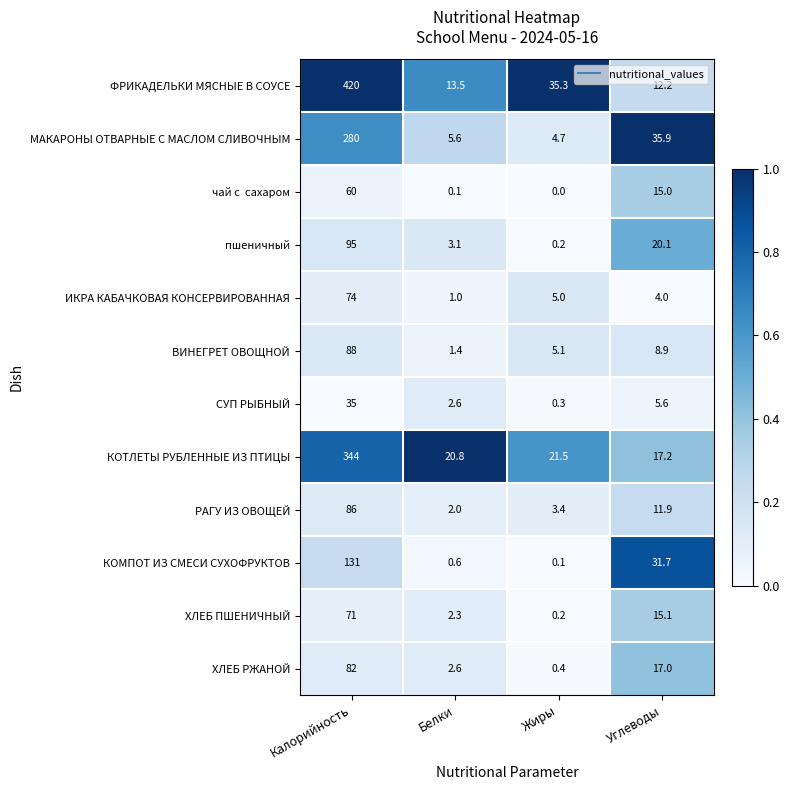

Between Белки and Углеводы, which series saw the biggest shift?

КОМПОТ ИЗ СМЕСИ СУХОФРУКТОВ